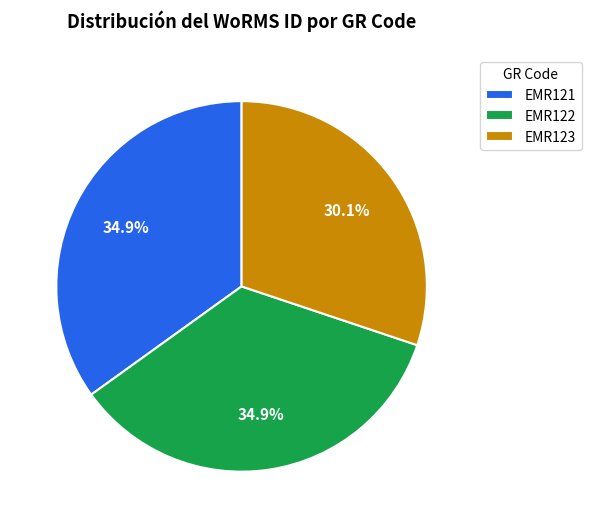

Between EMR121 and EMR123, which is larger?

EMR121